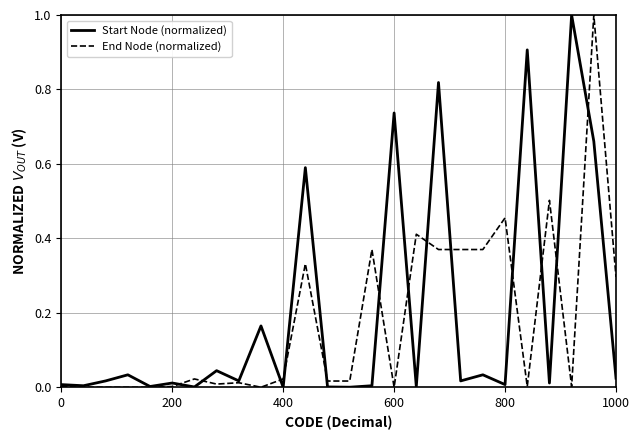

What is the maximum value for End Node (normalized)?

1.0